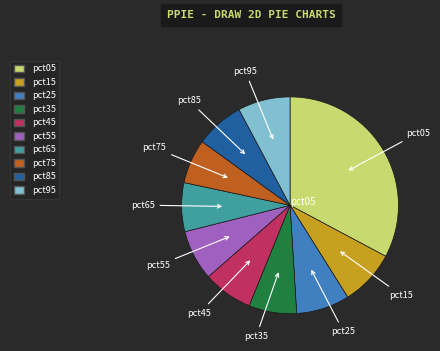

Do pct25 and pct75 together represent more than half of the pie?

No